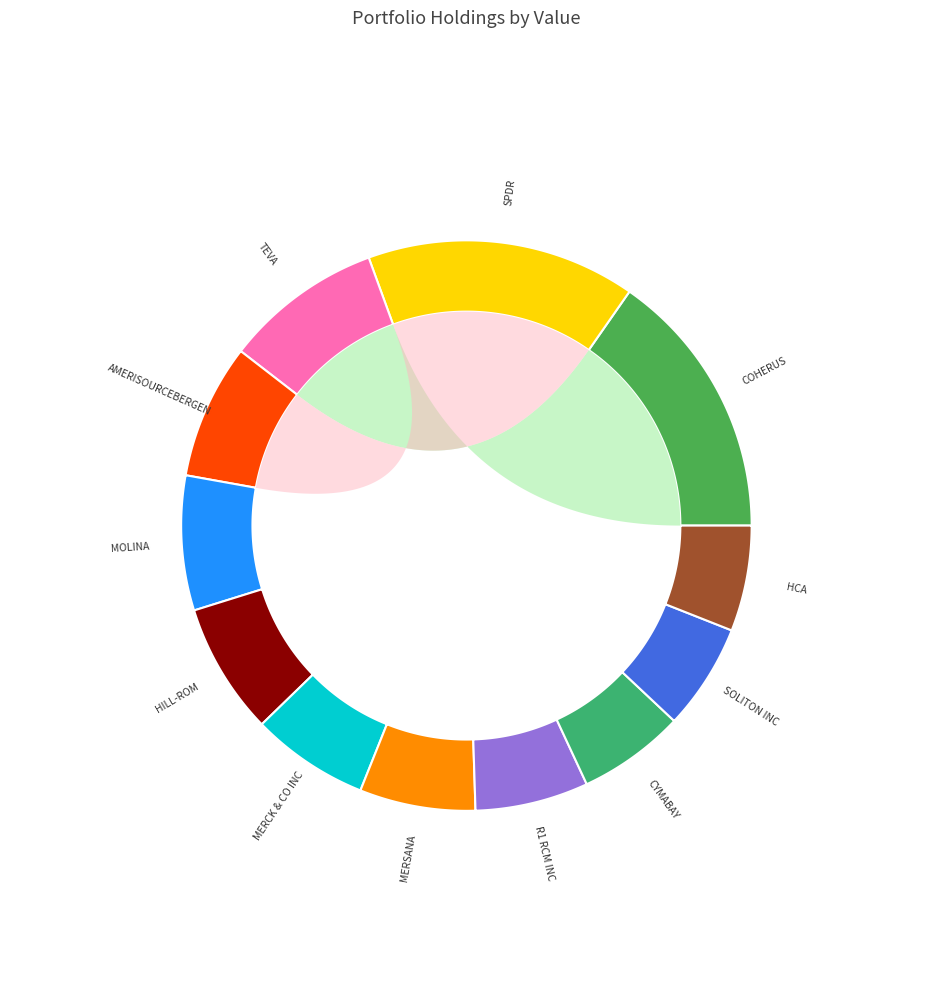

To the nearest percent, what is the average slice percentage?

8%